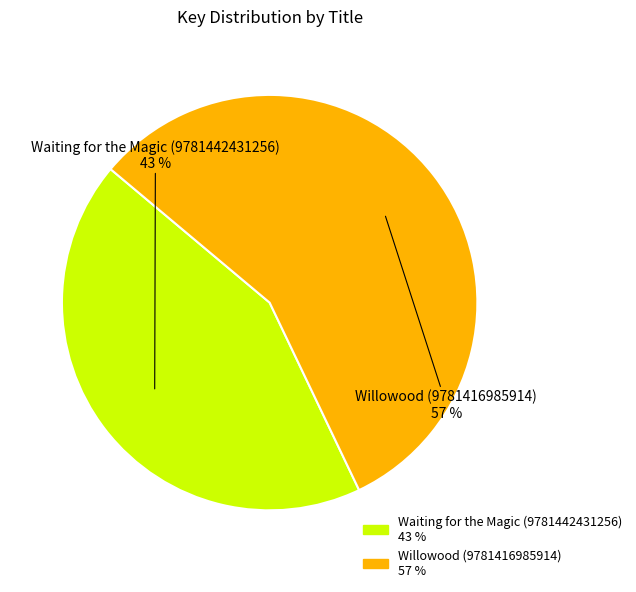

Is the sum of Waiting for the Magic (9781442431256) and Willowood (9781416985914) greater than half?

Yes